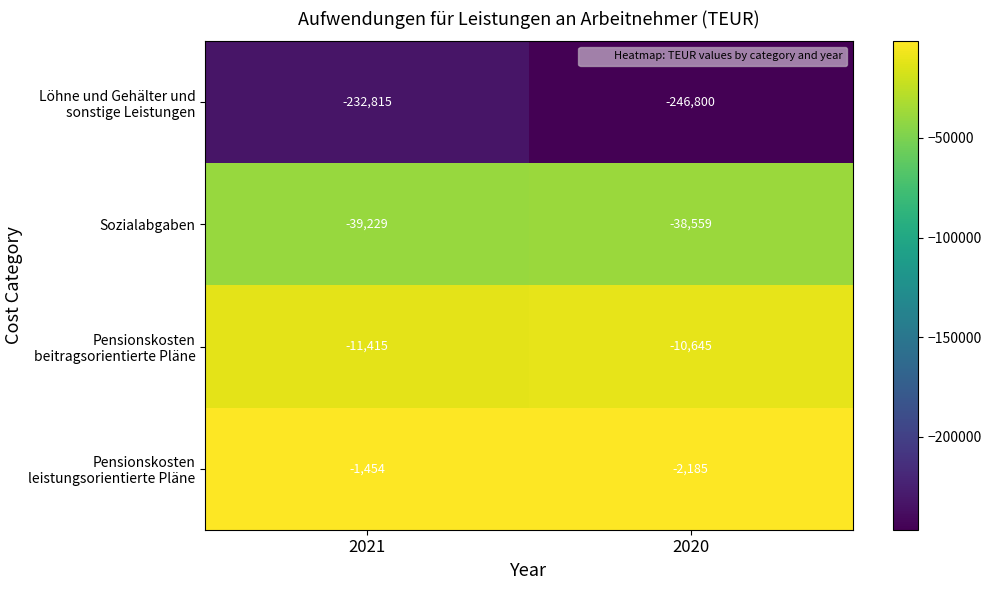

What is the sum of all Pensionskosten beitragsorientierte Pläne values?

-22060